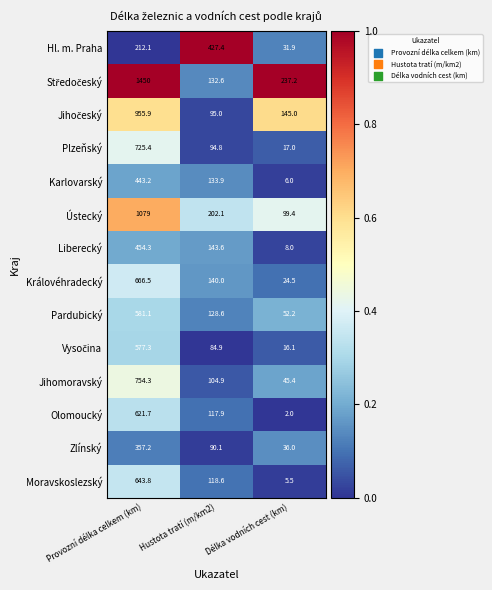

Rank the categories by Královéhradecký value from lowest to highest.

Délka vodních cest (km), Hustota tratí (m/km2), Provozní délka celkem (km)